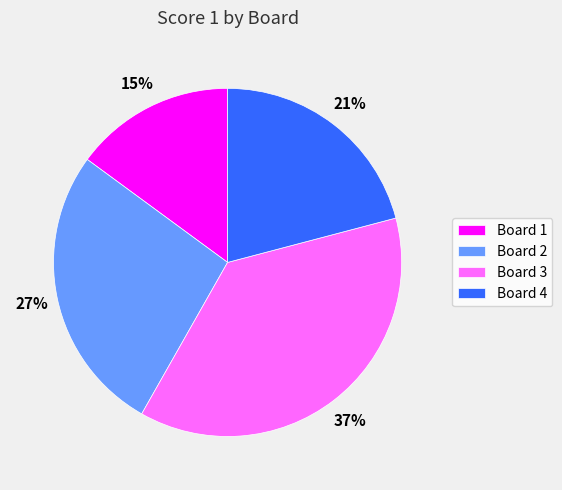

Which has a higher value, Board 1 or Board 4?

Board 4